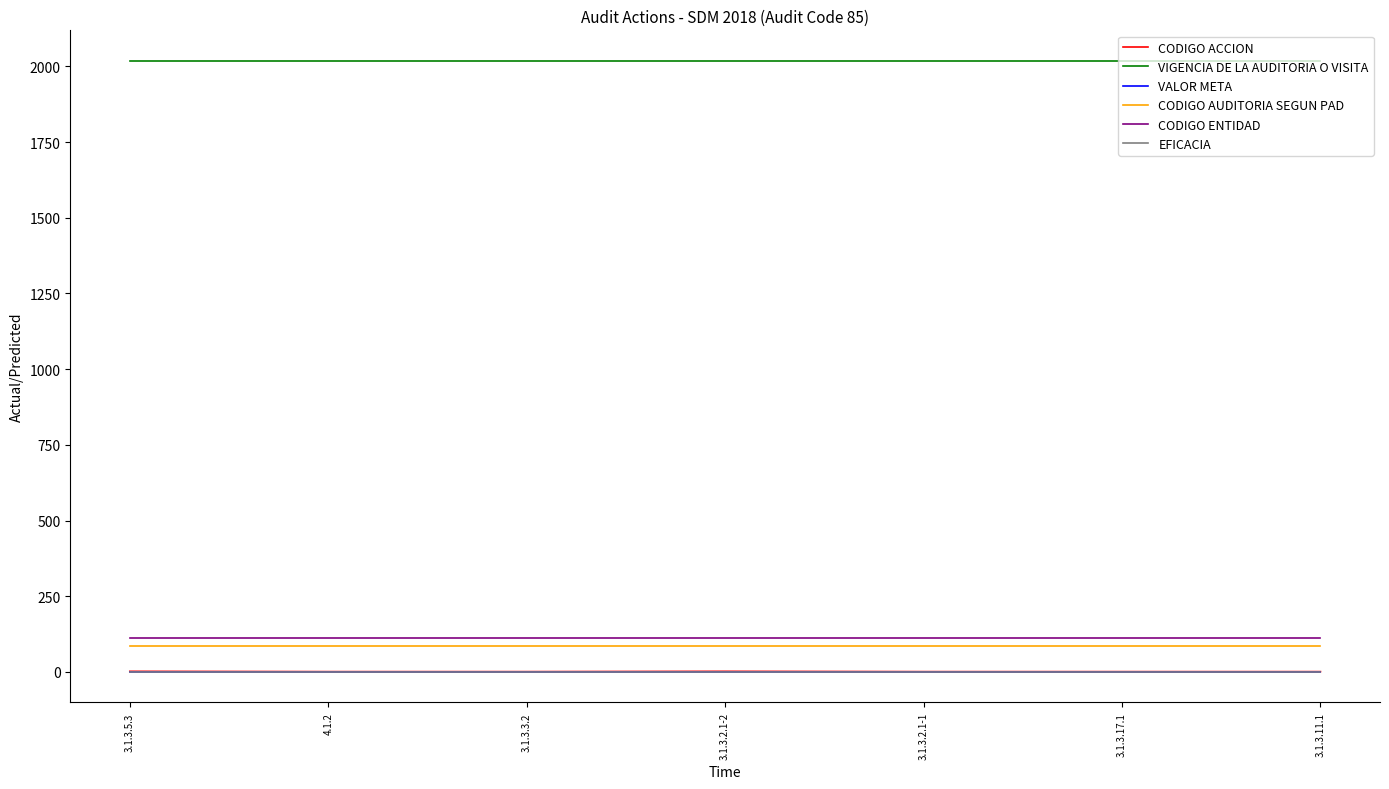

What is the average value of the CODIGO ACCION series?

1